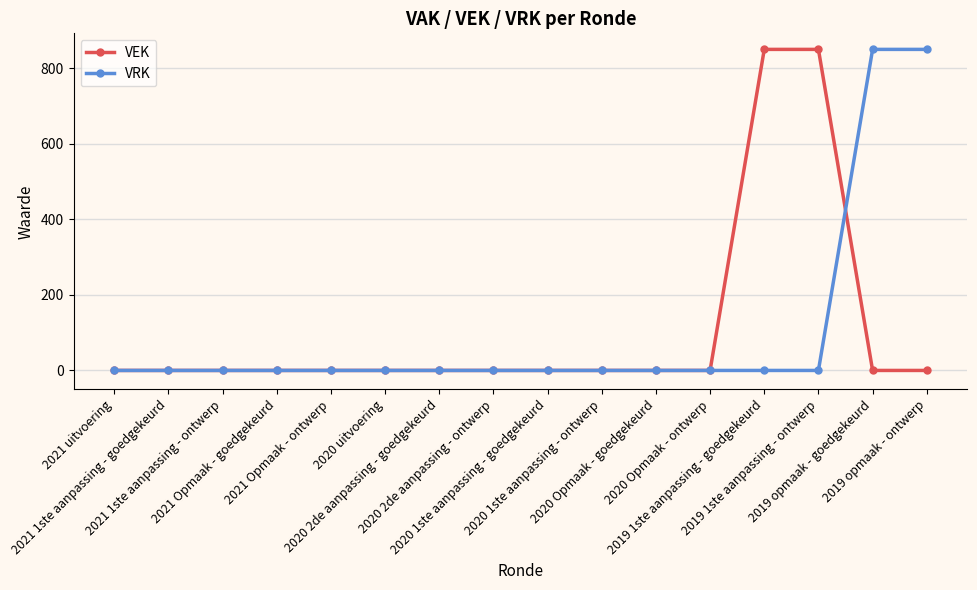

How many distinct data groups are displayed?

2